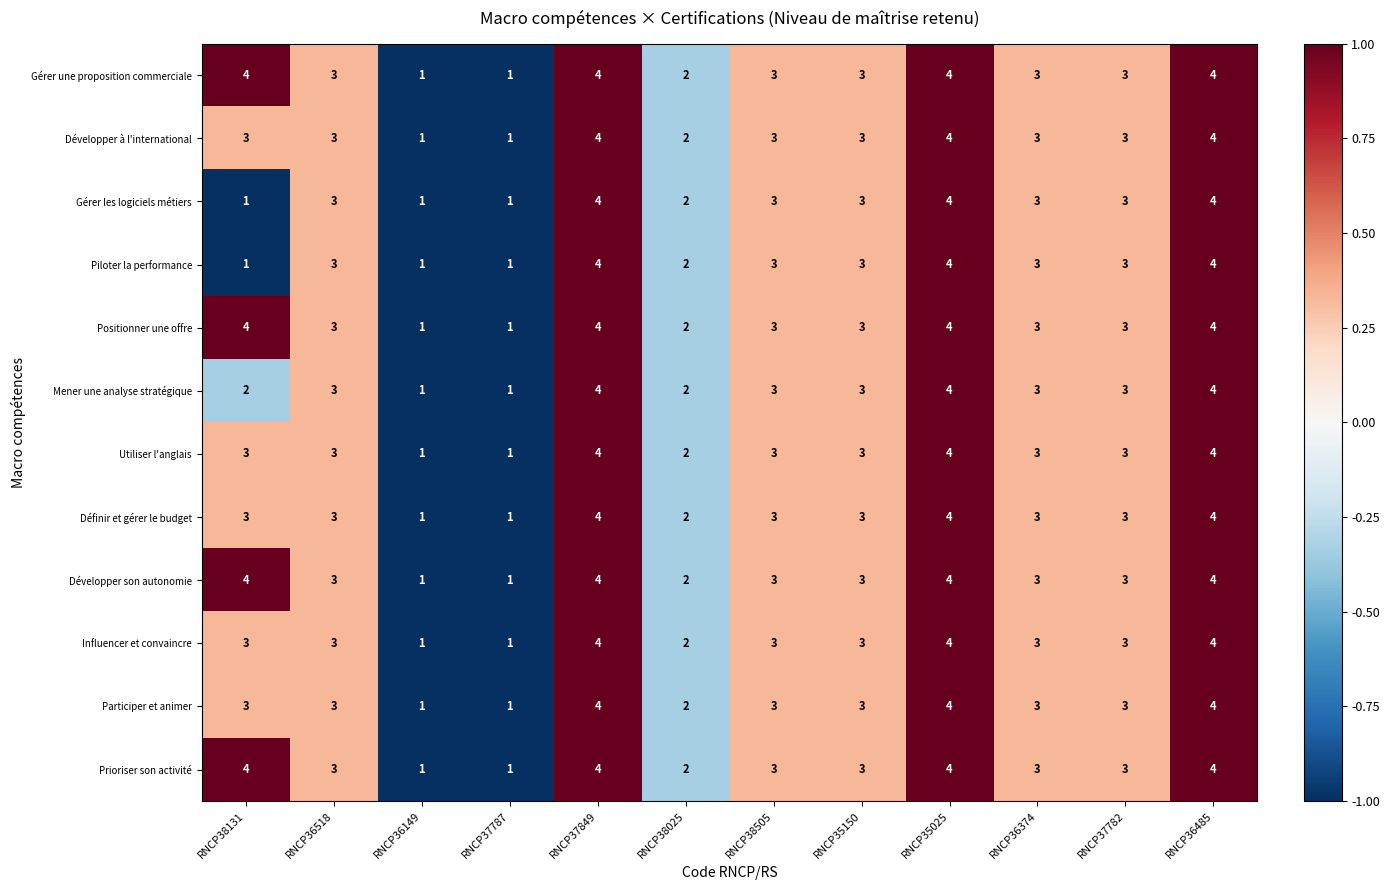

The value of Piloter la performance at RNCP35150 is 3. True or false?

True